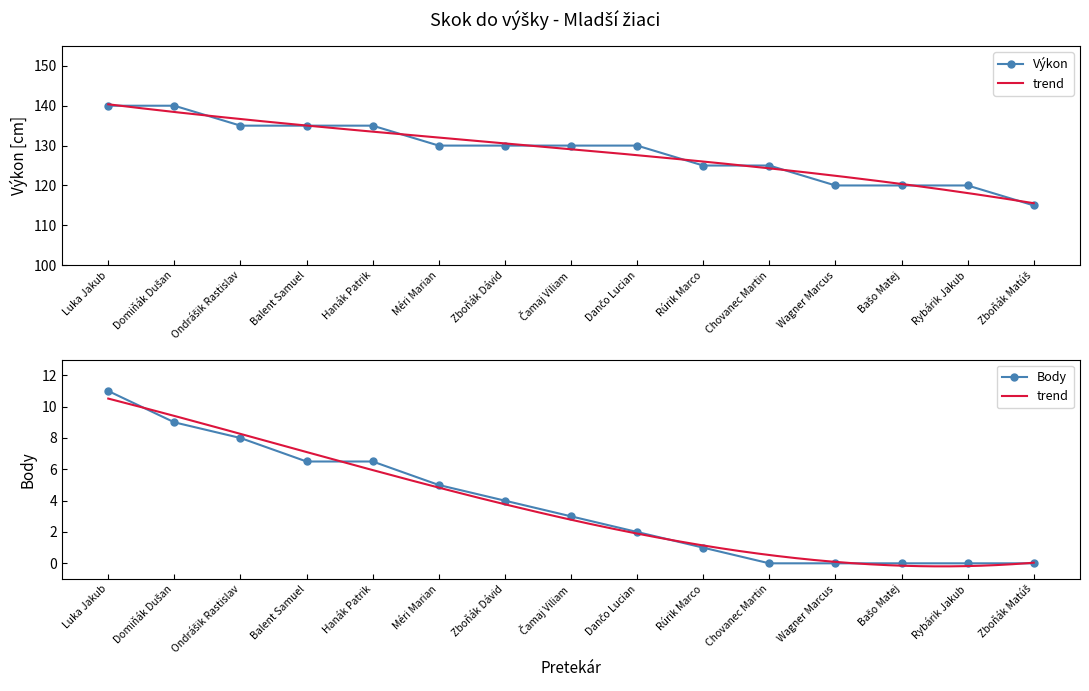

True or false: Výkon and Body intersect in this chart.

False